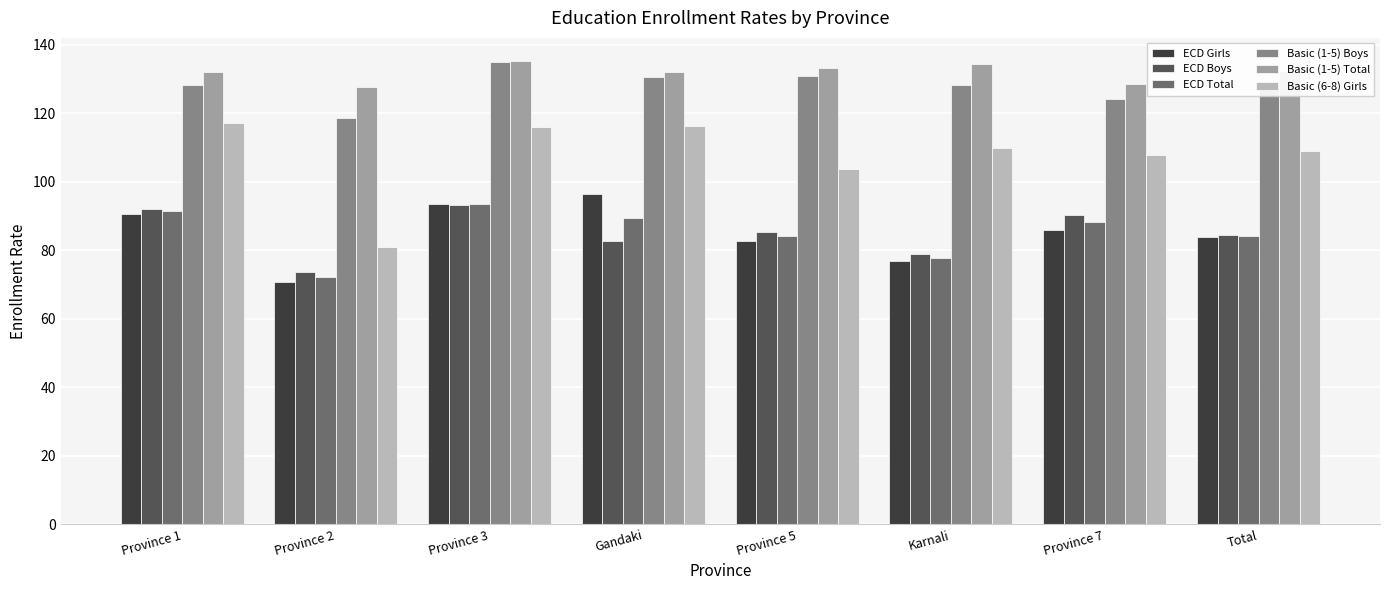

How many bars are there in total?

48